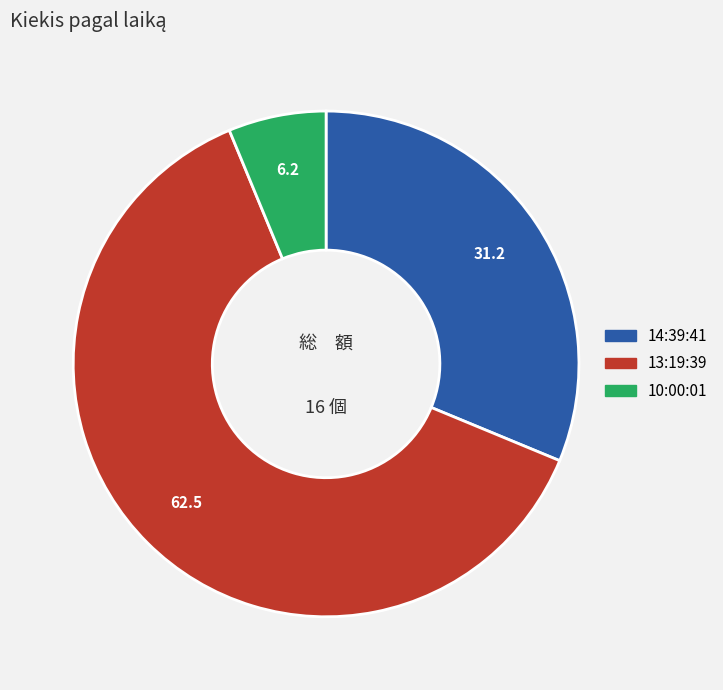

Do 10:00:01 and 14:39:41 together represent more than half of the pie?

No